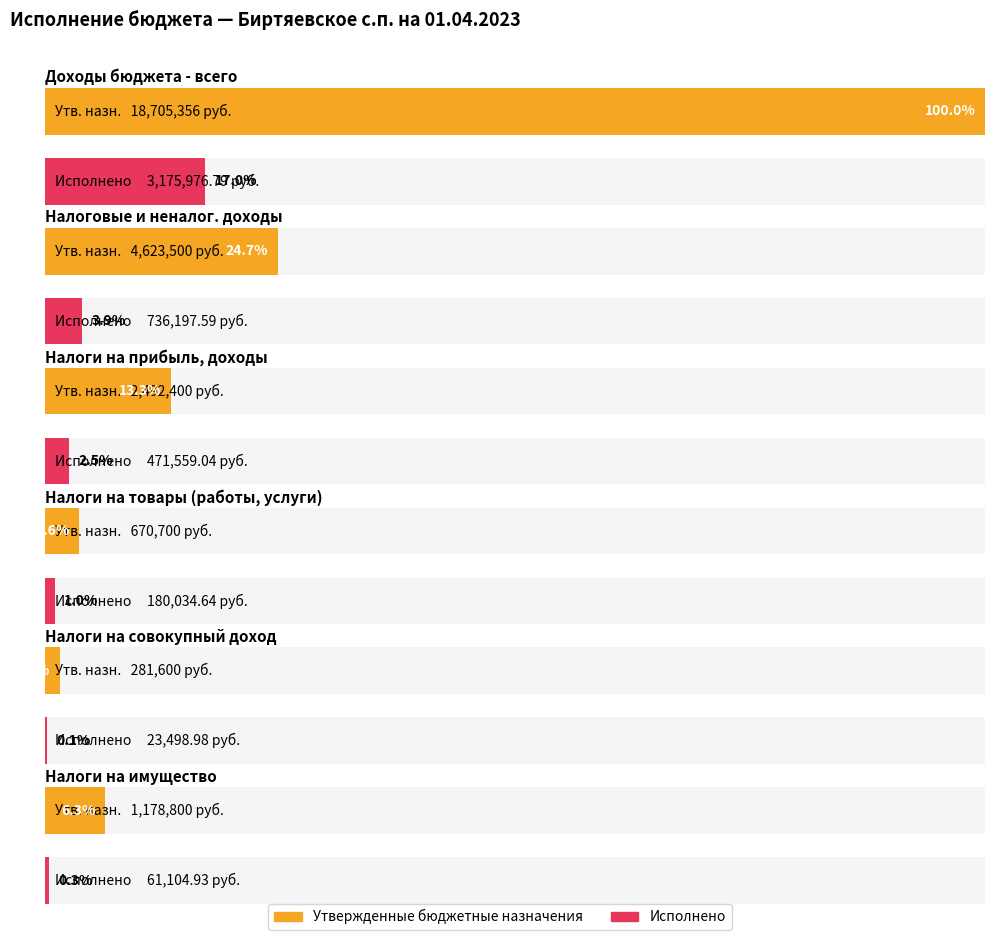

Reading left to right, transcribe all the data shown in this chart.

Утвержденные бюджетные назначения: Доходы бюджета - всего=18705356.0	НАЛОГОВЫЕ И НЕНАЛОГОВЫЕ ДОХОДЫ=4623500.0	НАЛОГИ НА ПРИБЫЛЬ, ДОХОДЫ=2492400.0	НАЛОГИ НА ТОВАРЫ (РАБОТЫ, УСЛУГИ)=670700.0	НАЛОГИ НА СОВОКУПНЫЙ ДОХОД=281600.0	НАЛОГИ НА ИМУЩЕСТВО=1178800.0
Исполнено: Доходы бюджета - всего=3175976.8	НАЛОГОВЫЕ И НЕНАЛОГОВЫЕ ДОХОДЫ=736197.6	НАЛОГИ НА ПРИБЫЛЬ, ДОХОДЫ=471559.0	НАЛОГИ НА ТОВАРЫ (РАБОТЫ, УСЛУГИ)=180034.6	НАЛОГИ НА СОВОКУПНЫЙ ДОХОД=23499.0	НАЛОГИ НА ИМУЩЕСТВО=61104.9